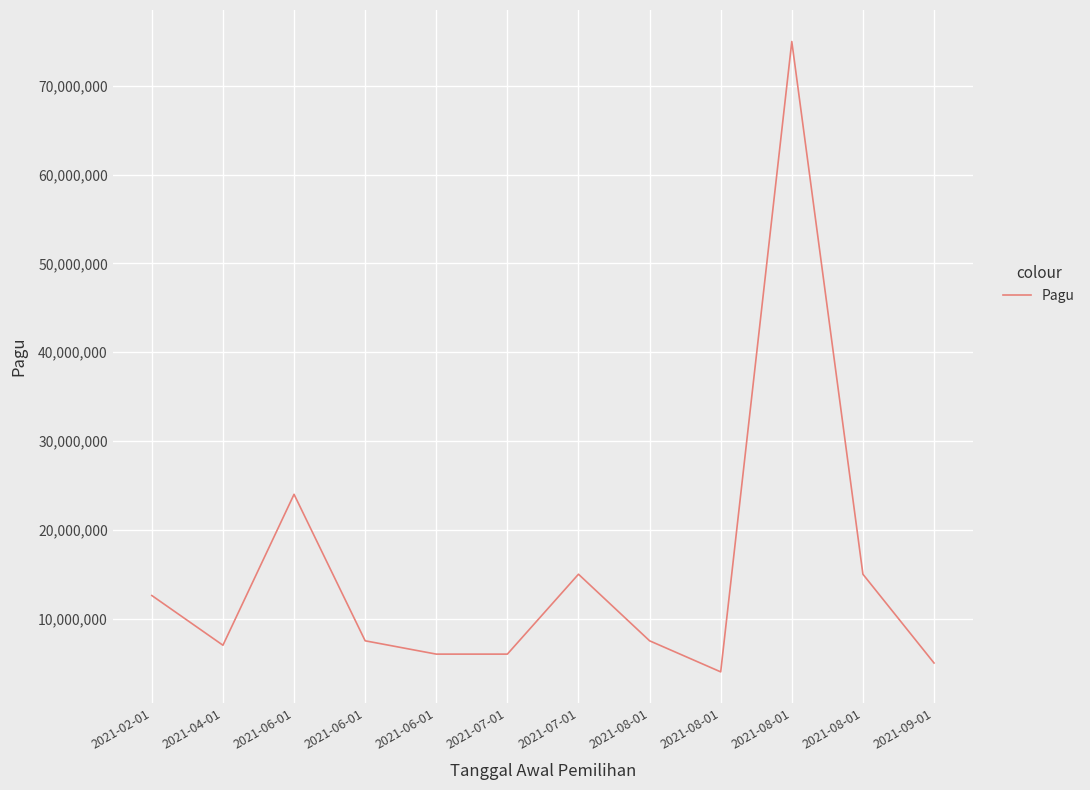

Is this an area chart (filled region under the line)?

No